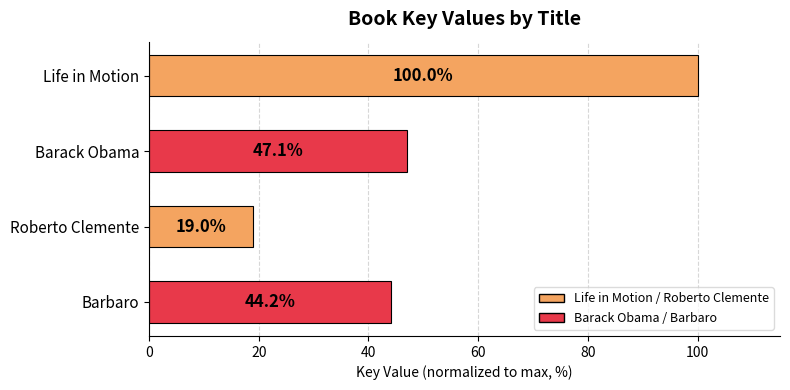

The chart shows a value of 59.2 at Barbaro. True or false?

False